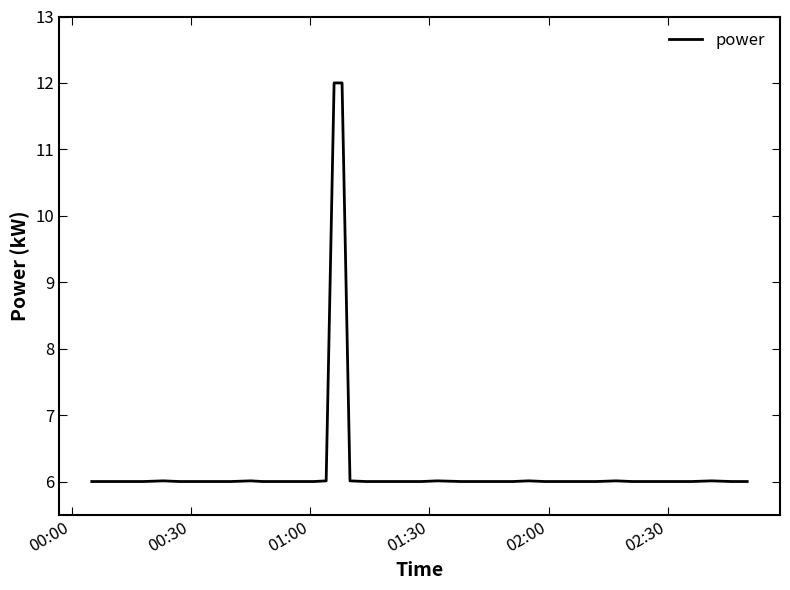

What is the maximum value shown in the chart?

12.0